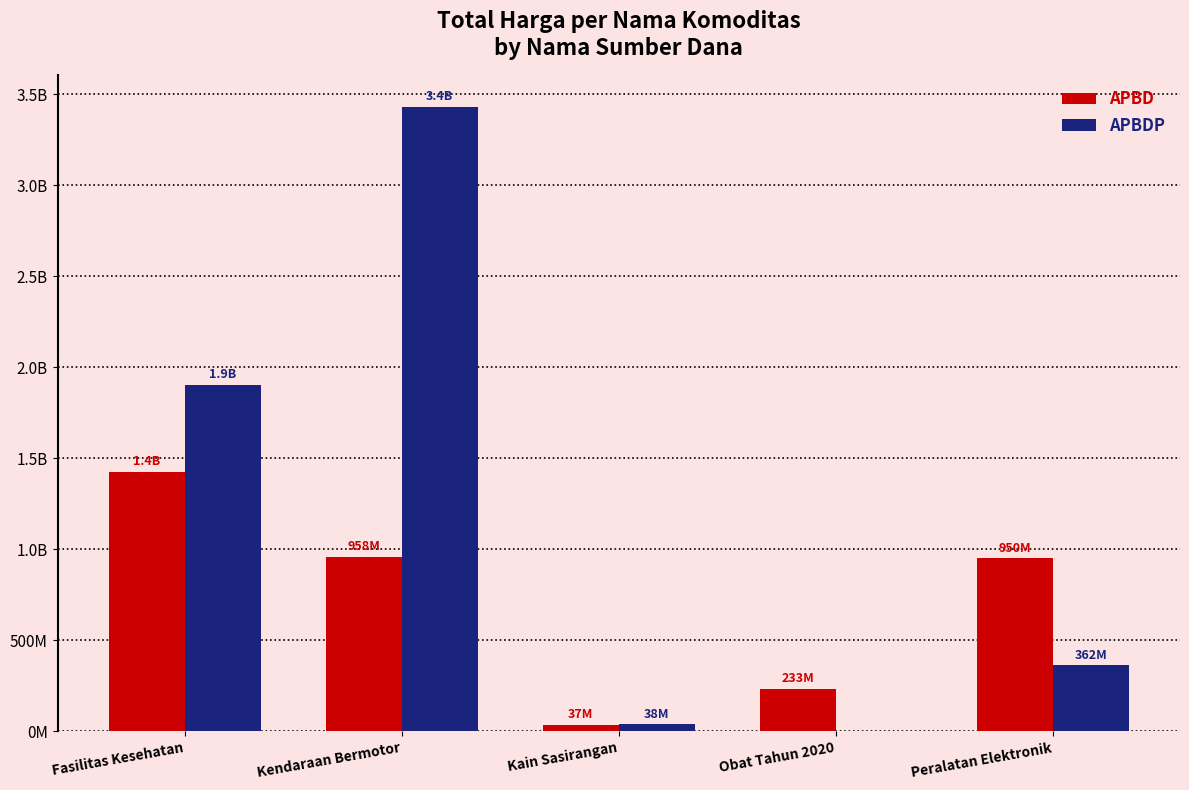

Are the bars grouped side by side (vs. stacked)?

Yes